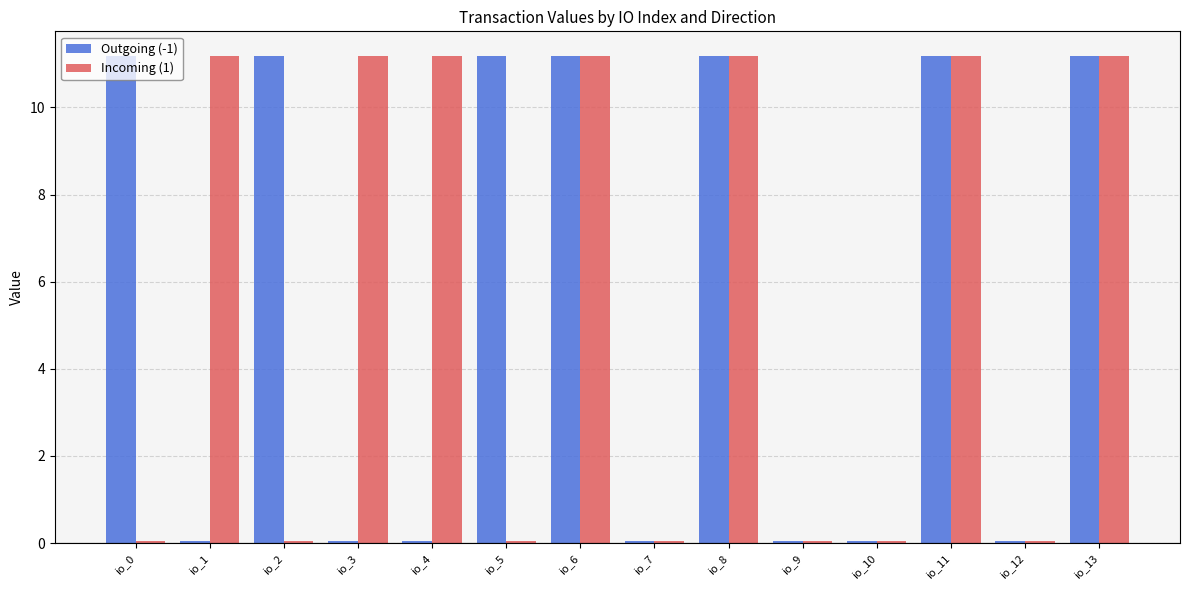

Is it true that Incoming (1) equals 11.2 at io_1?

True